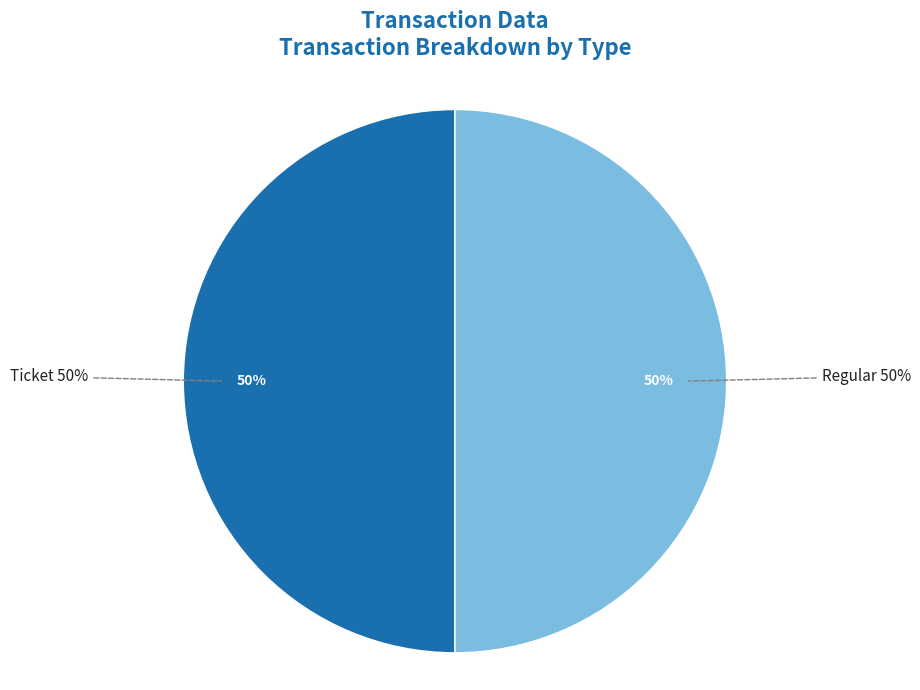

Which category has the biggest portion of the pie?

Regular (io_index=3)